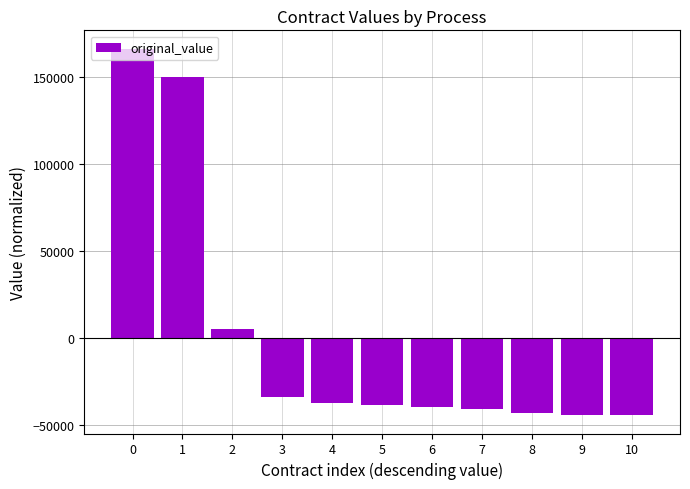

What is the change in value from 1 to 10?

-194500.0